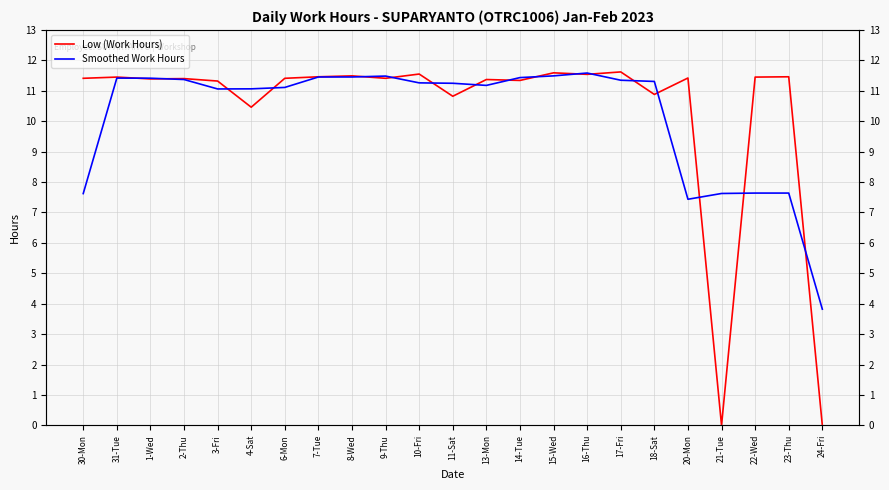

How many interior local valleys does the Low (Work Hours) series have?

8